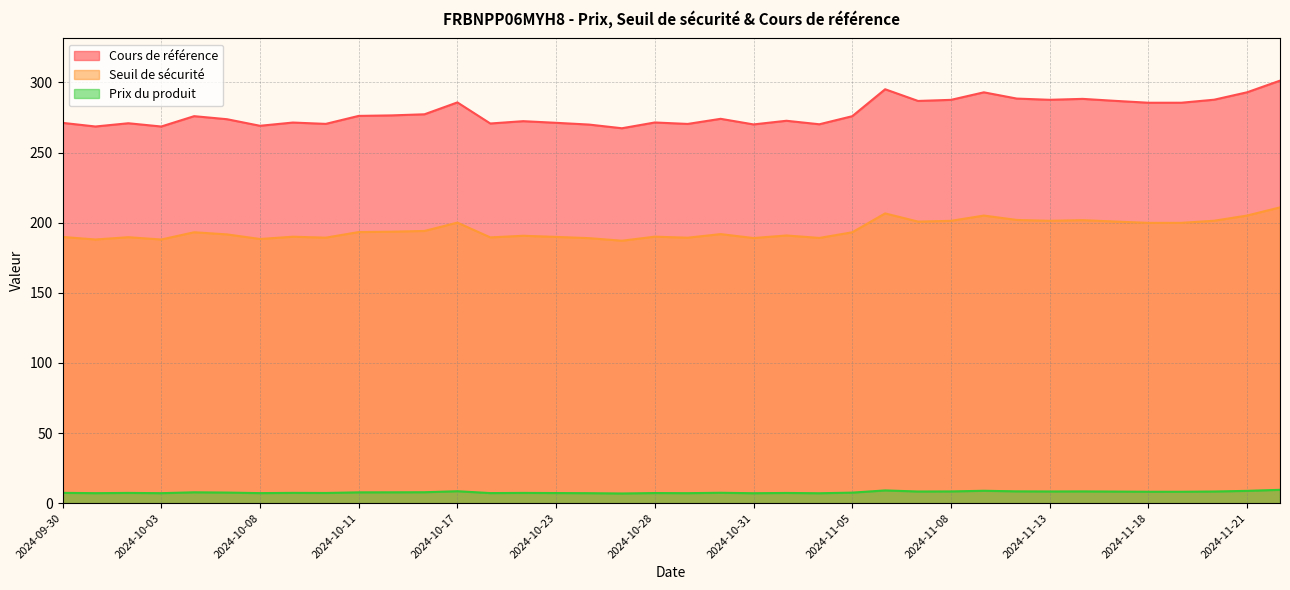

Read the Prix du produit value at 2024-11-15.

8.3